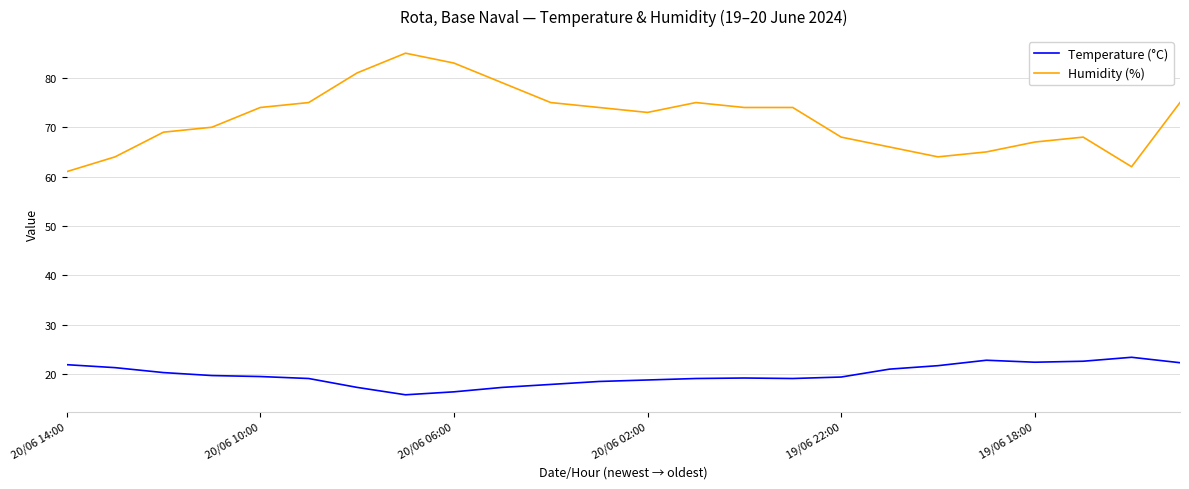

Which series has the widest spread of values?

Humidity (%)